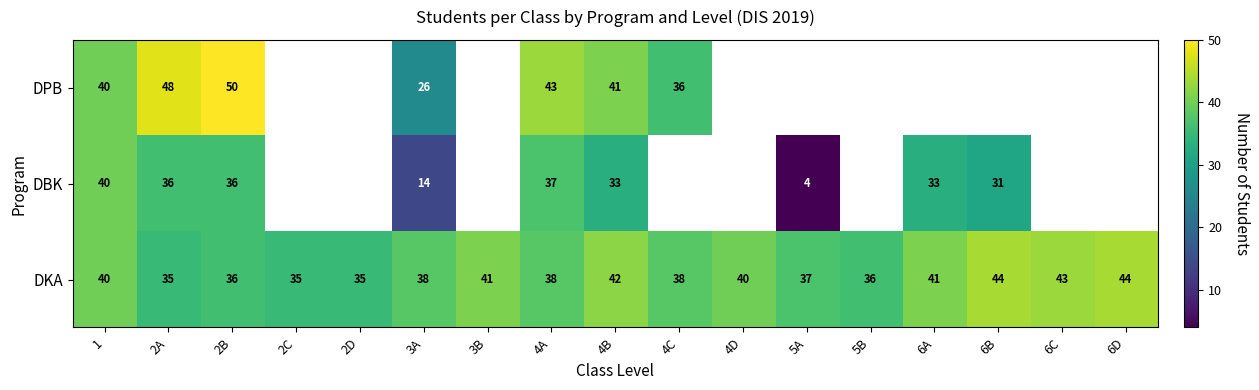

Is it true that DKA equals 44 at 6D?

True